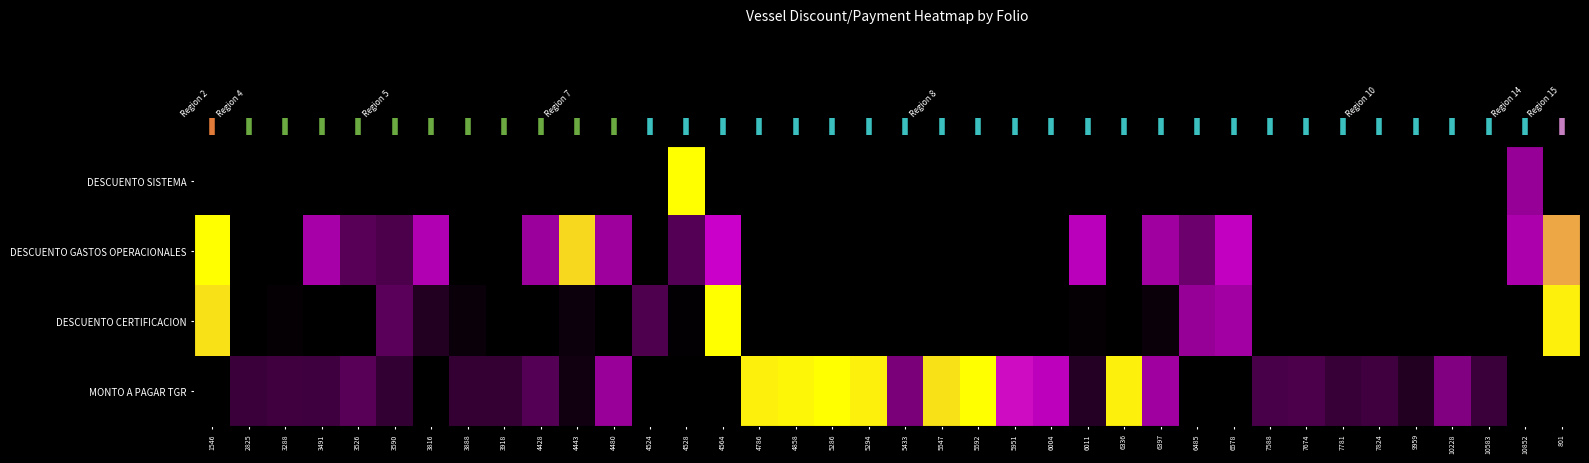

Which has a higher value, 3526 or 7674?

3526